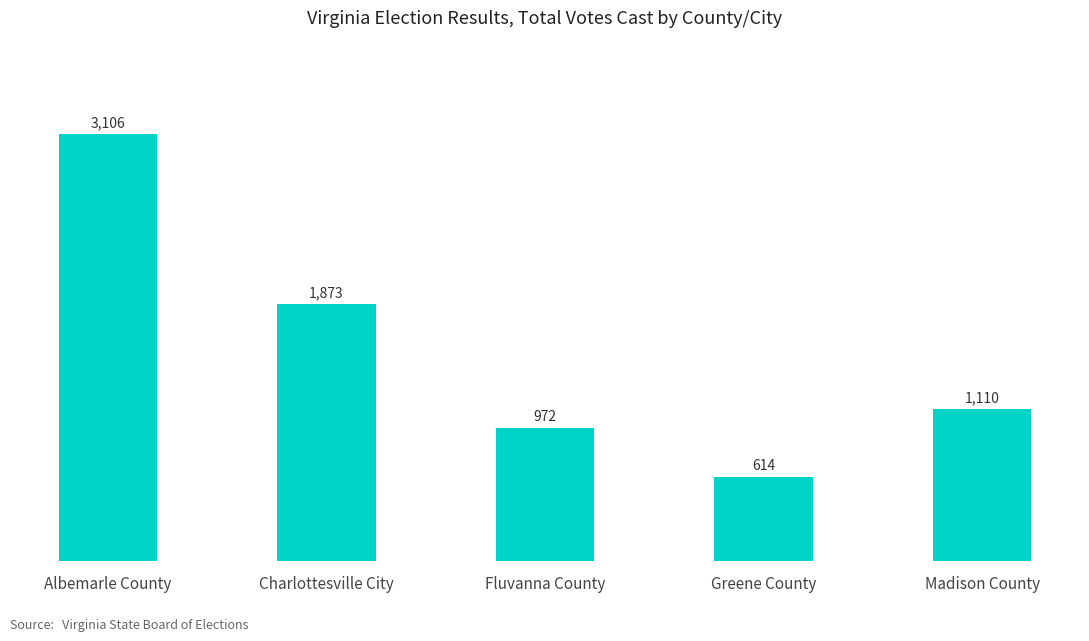

Which label corresponds to the smallest value in the chart?

Greene County